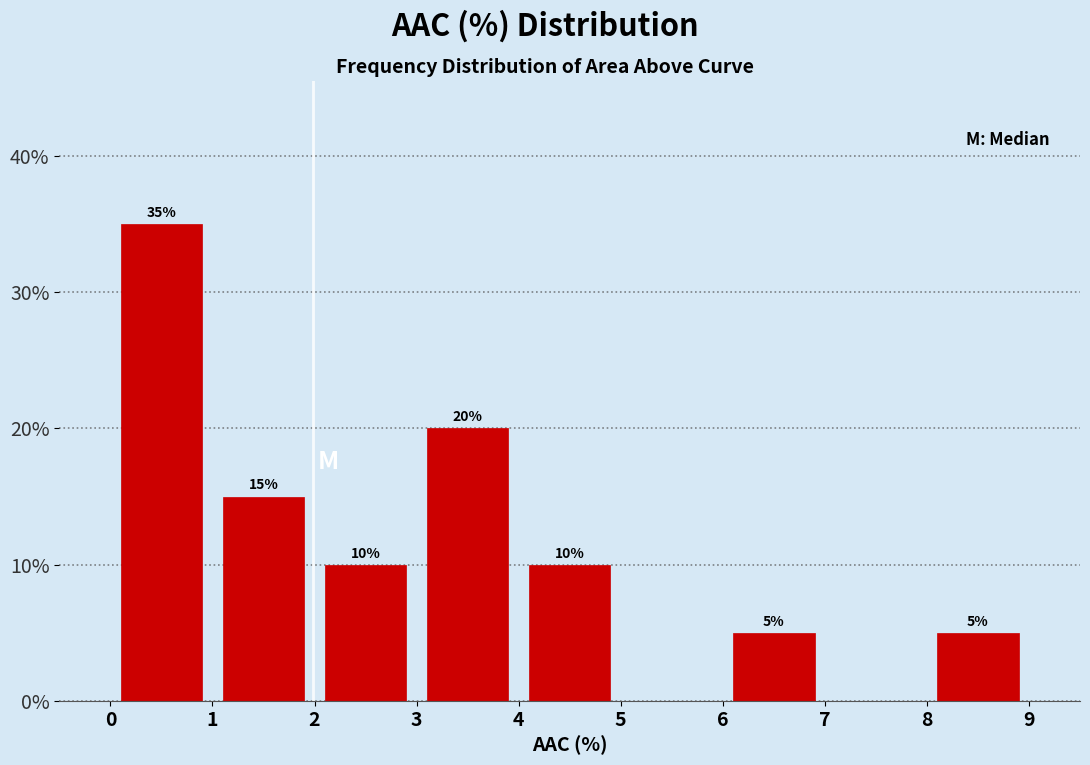

Over which range of the x-axis is the bar tallest?

0 to 1